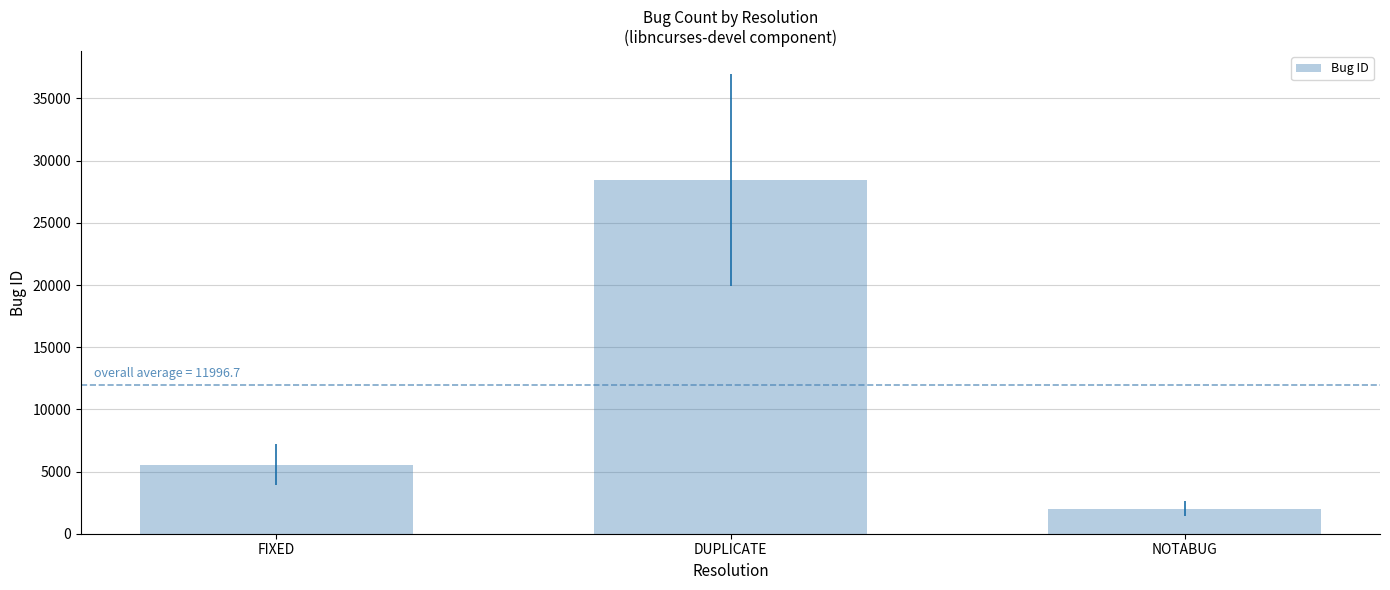

What is the maximum value shown in the chart?

28426